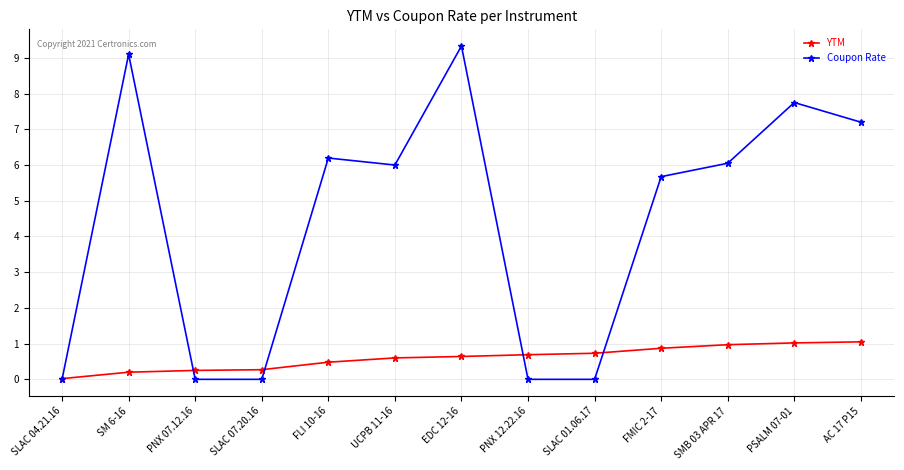

What is the spread (max minus min) of values at SLAC 07.20.16?

0.3